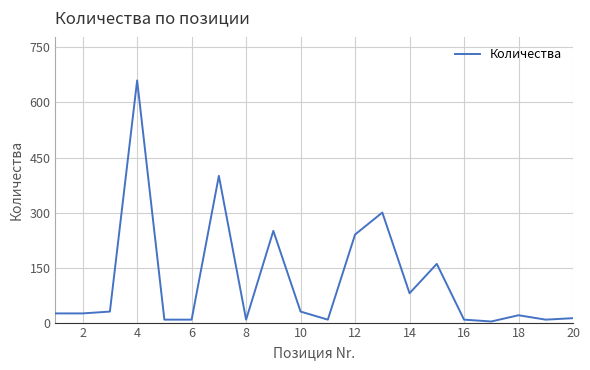

What is the difference between the maximum and minimum values?

657